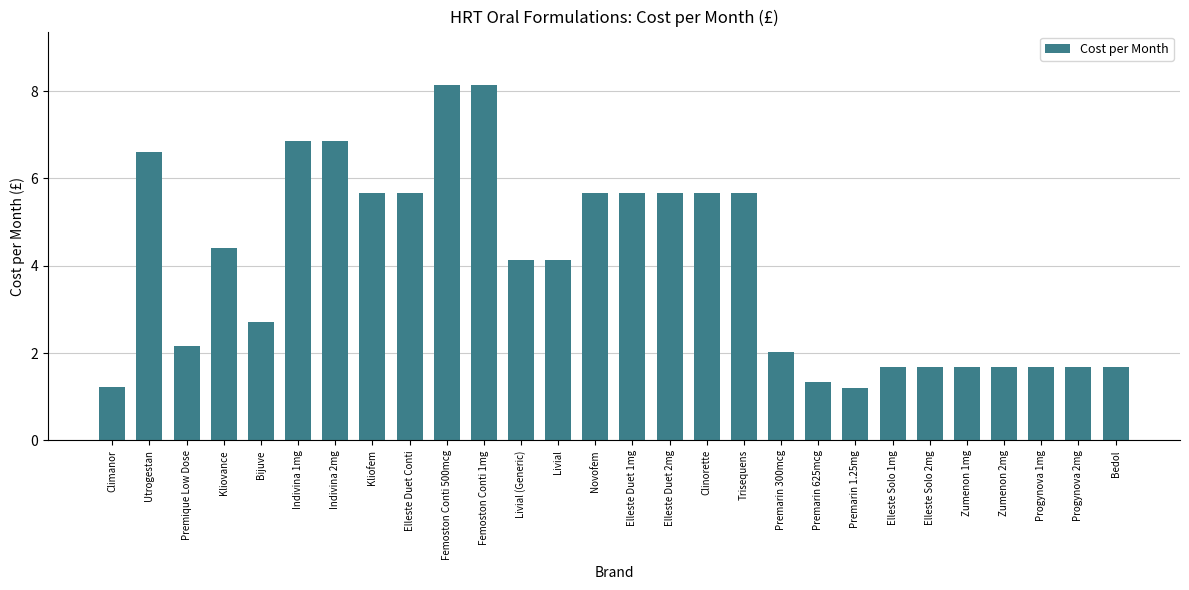

Read the value at Novofem.

5.7